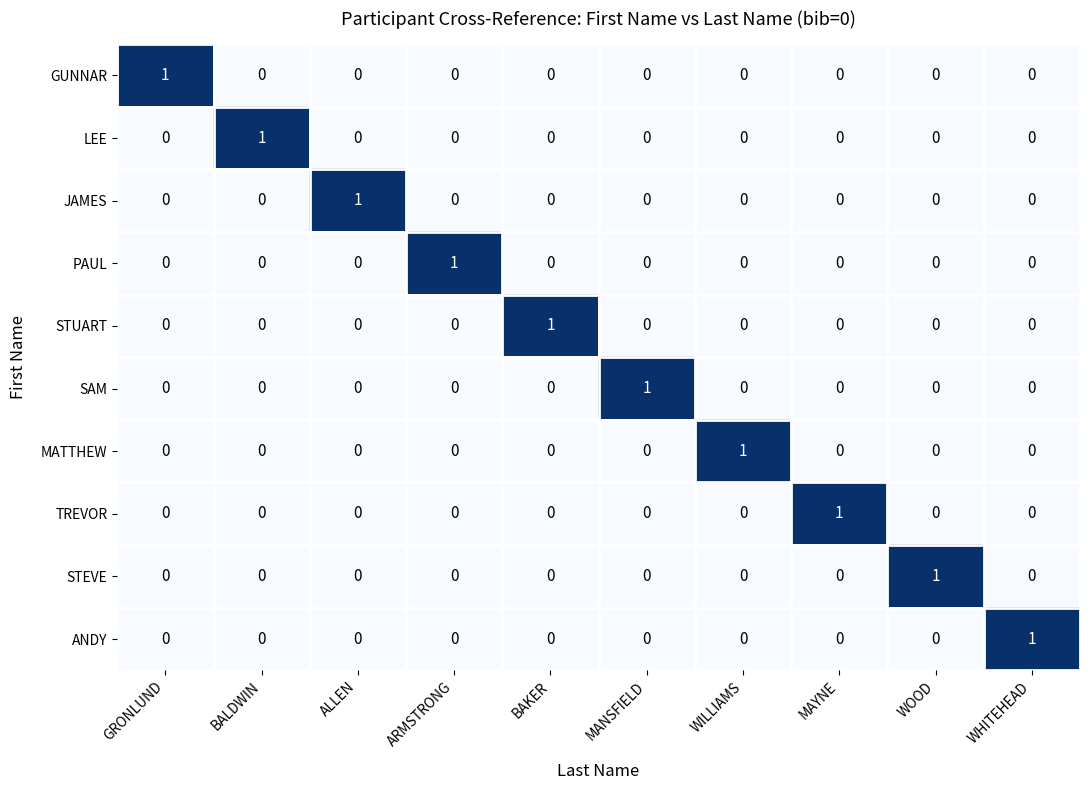

At how many categories does at least one series exceed 0?

10